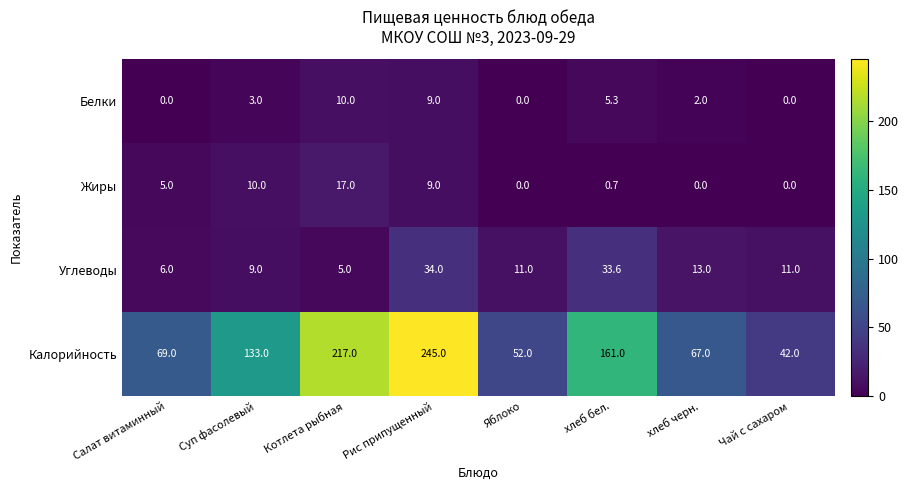

Rank the series at хлеб черн. from lowest to highest value.

Жиры, Белки, Углеводы, Калорийность